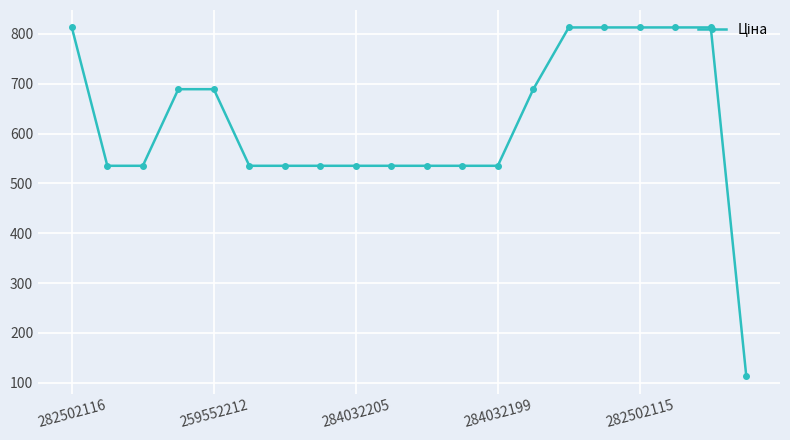

What is the value of the 15th point from the left?

813.0